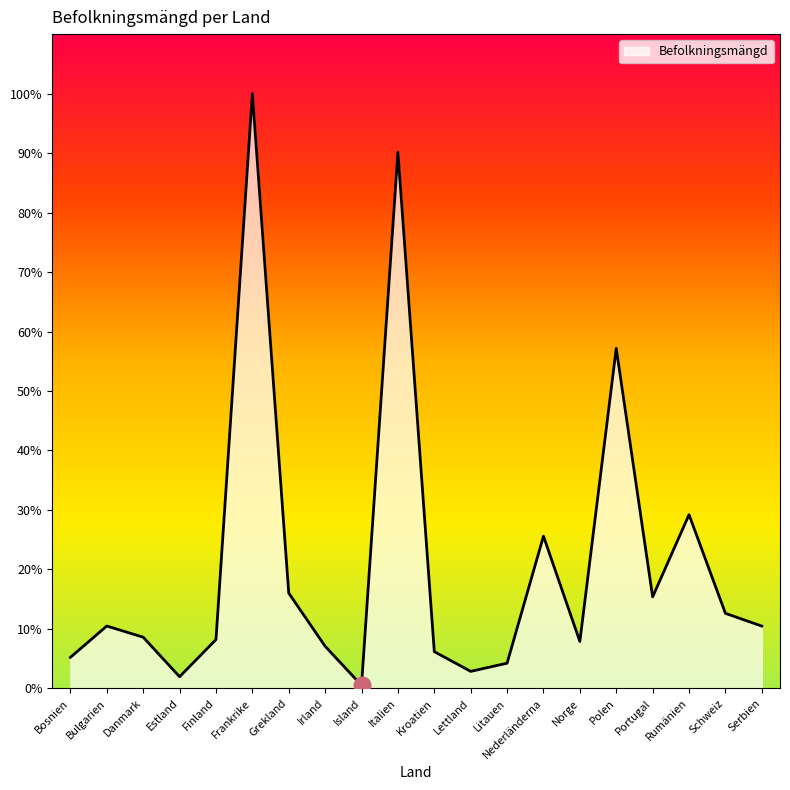

Does the chart have visible grid lines?

No